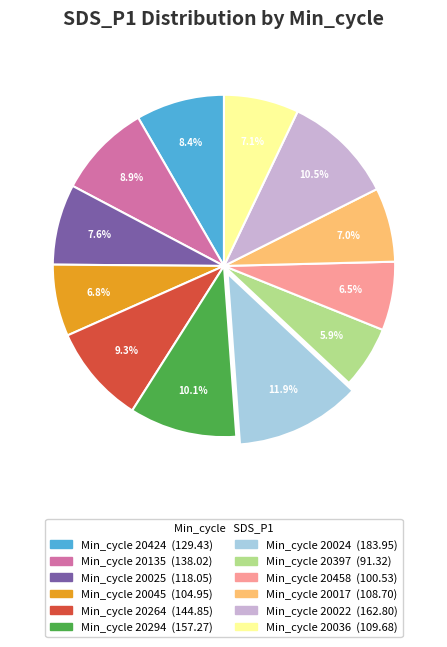

Does any single category account for the majority?

No